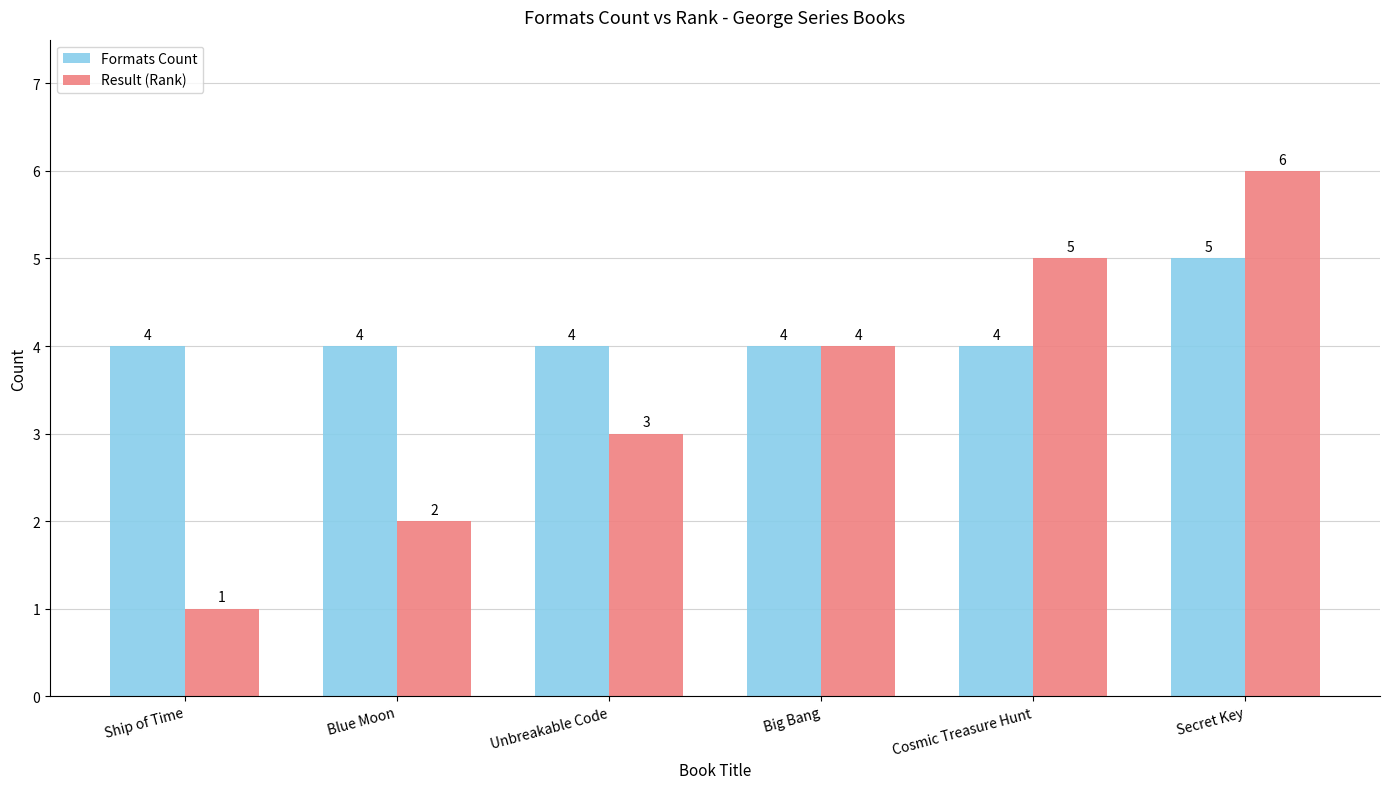

Is it true that Result (Rank) equals 6 at Secret Key?

True